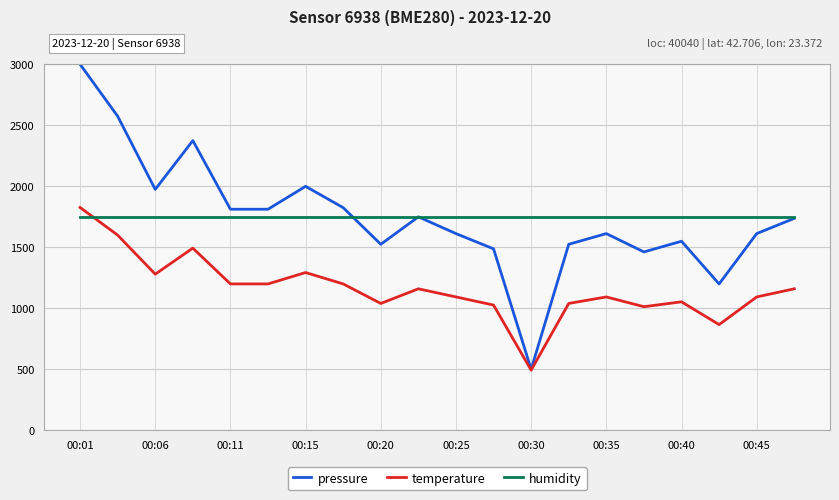

How many values in the pressure series are below 1737?

10